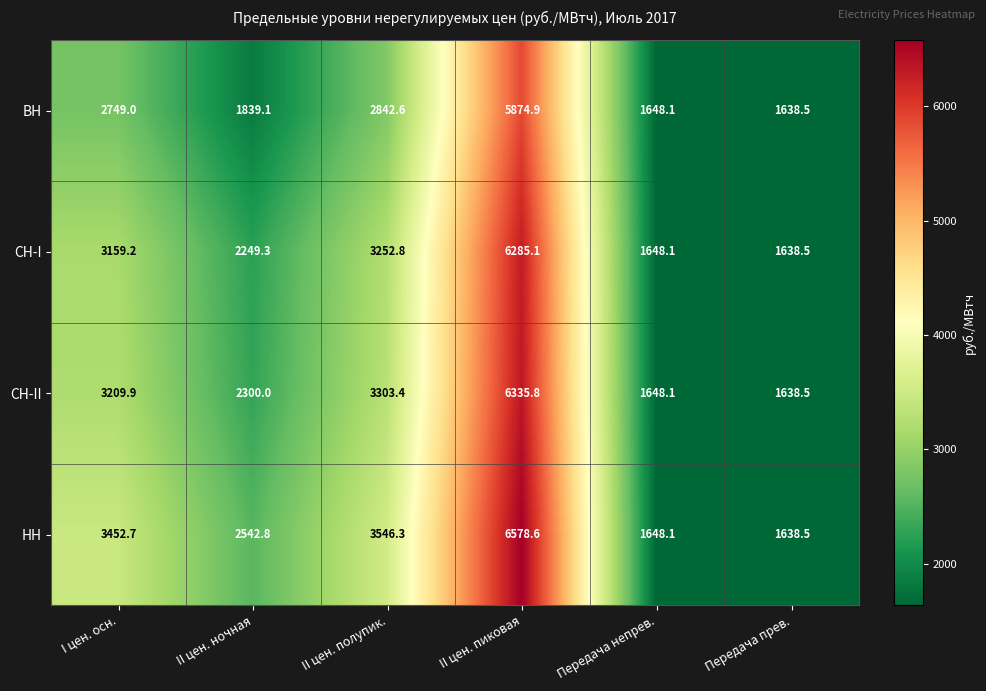

What is the approximate value of НН at II цен. пиковая?

6578.6